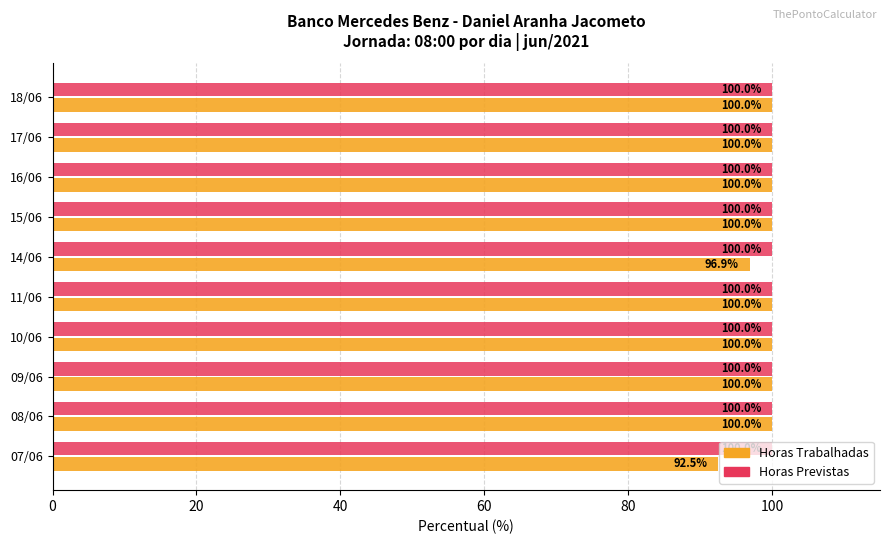

Which series has the largest total across all categories?

Horas Previstas